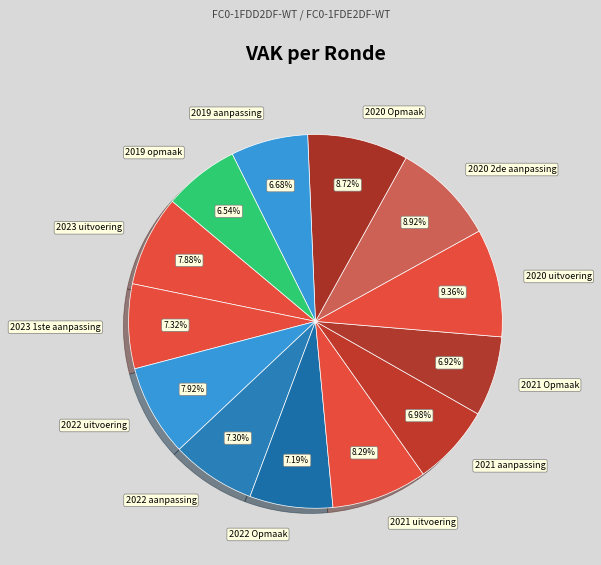

Approximately how many times larger is the value at 2019 opmaak compared to 2023 1ste aanpassing?

0.9